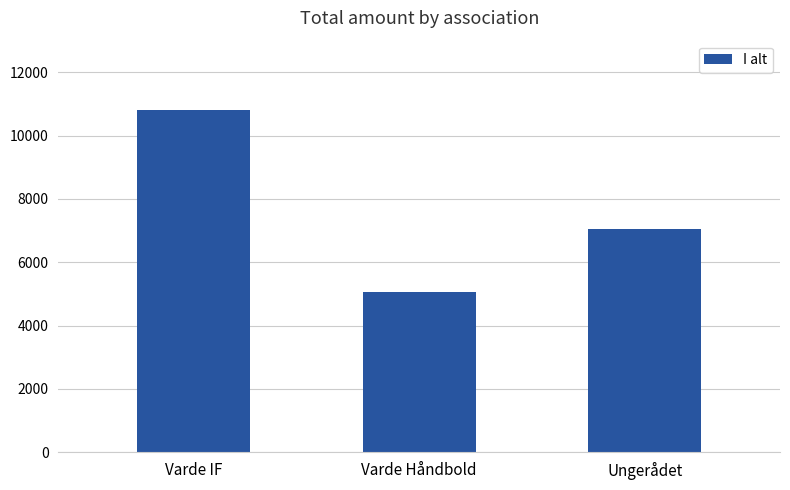

Does the chart contain any negative values?

No